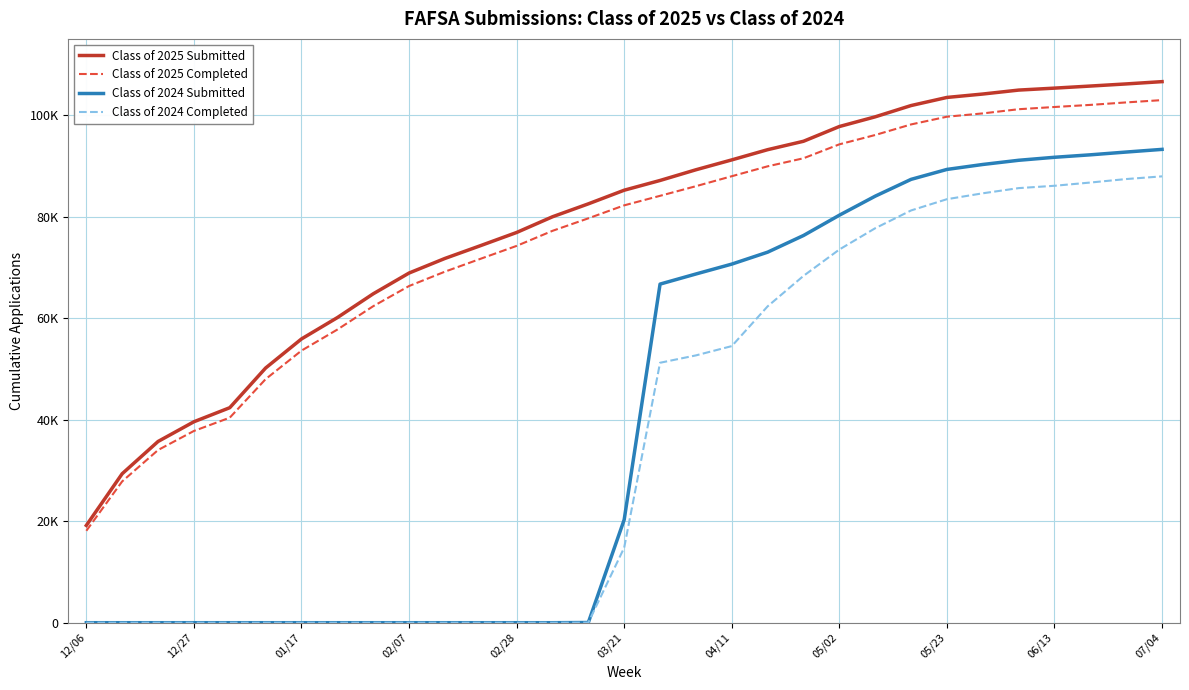

True or false: Class of 2025 Submitted has more than 2 interior local peaks.

False